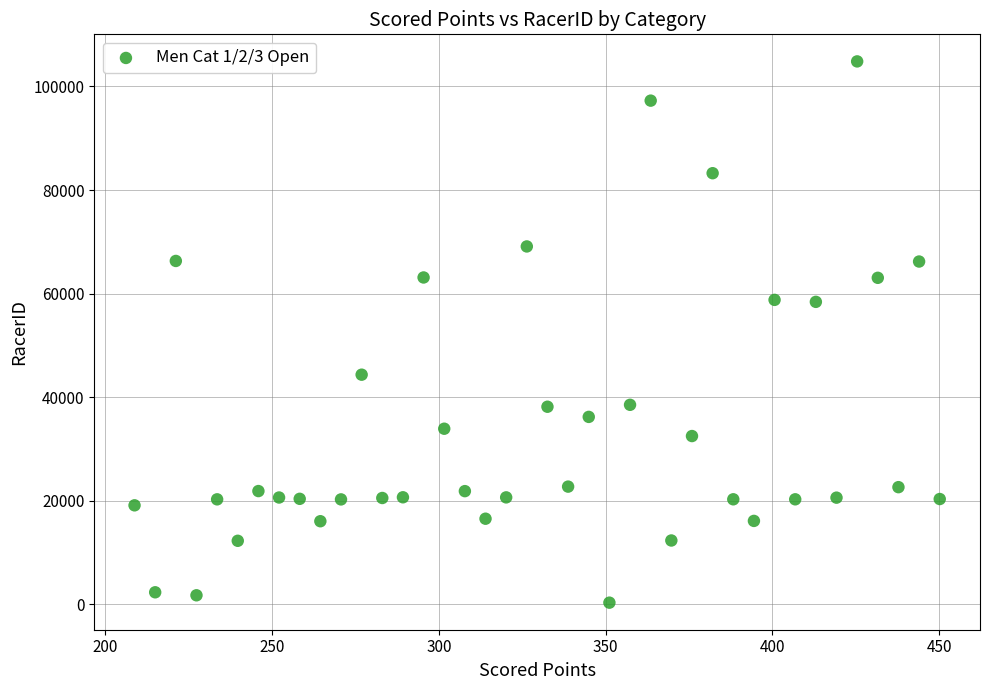

What is the range of Y values (max minus min)?

104576